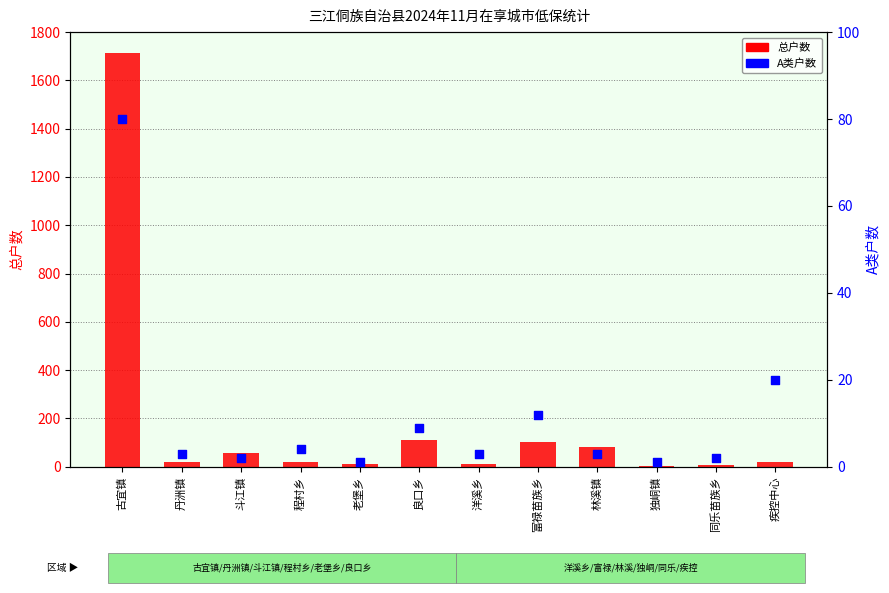

Is the value of A类户数 at 老堡乡 greater than the value of 总户数 at 同乐苗族乡?

No